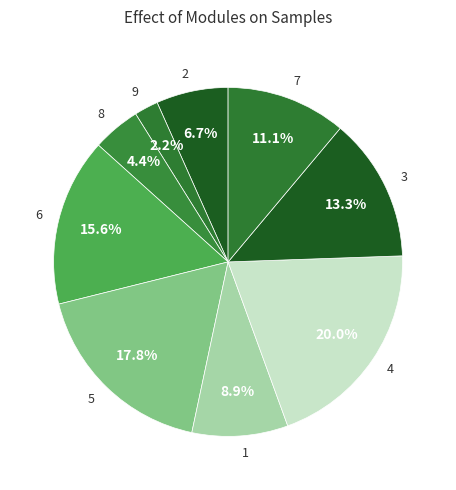

How many slices are in this pie chart?

9